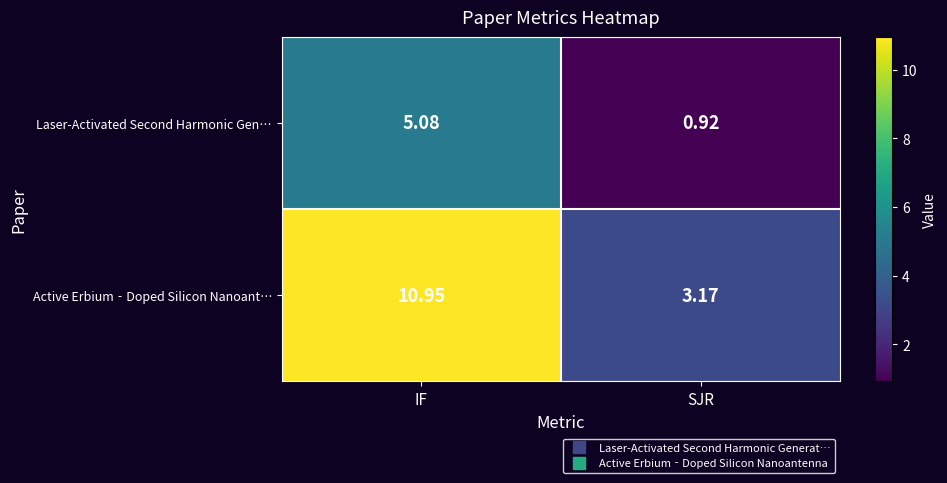

Rank the series by their maximum value, from lowest to highest.

Laser-Activated Second Harmonic Gen…, Active Erbium‐Doped Silicon Nanoant…